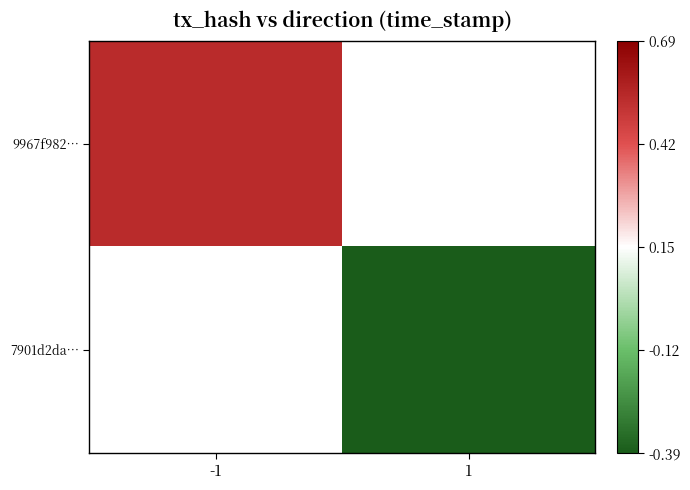

The value of 9967f982… at -1 is 0.5. True or false?

True